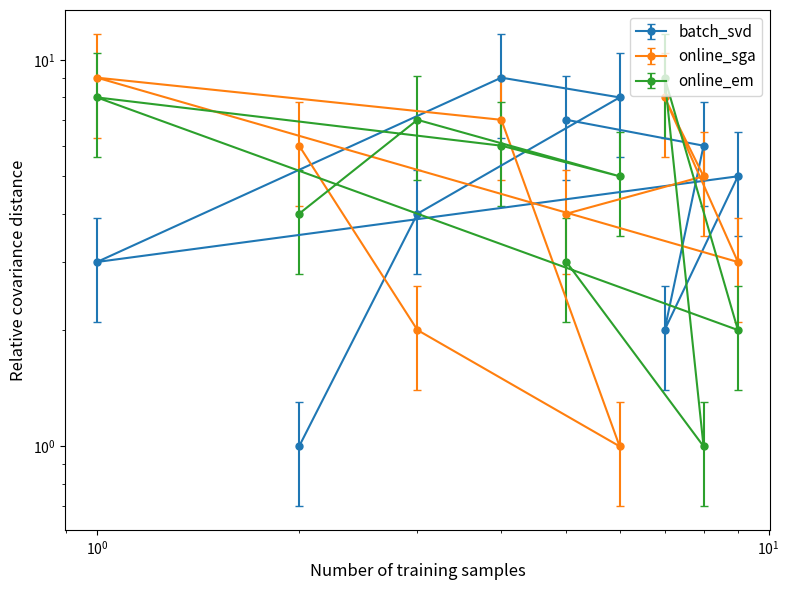

Does the chart have visible grid lines?

No